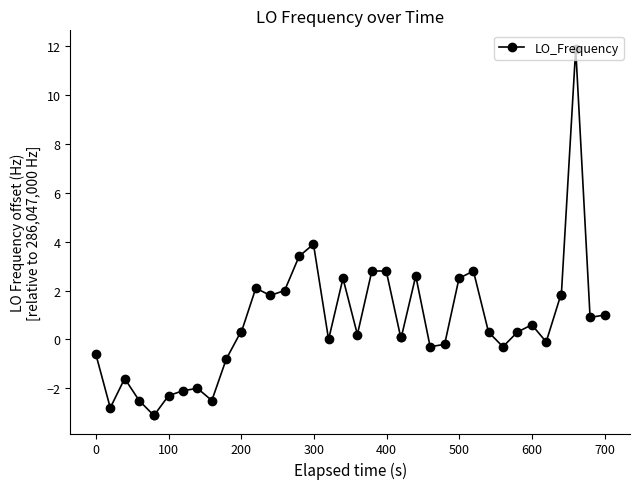

True or false: there are more than 2 points higher than both neighbors.

True